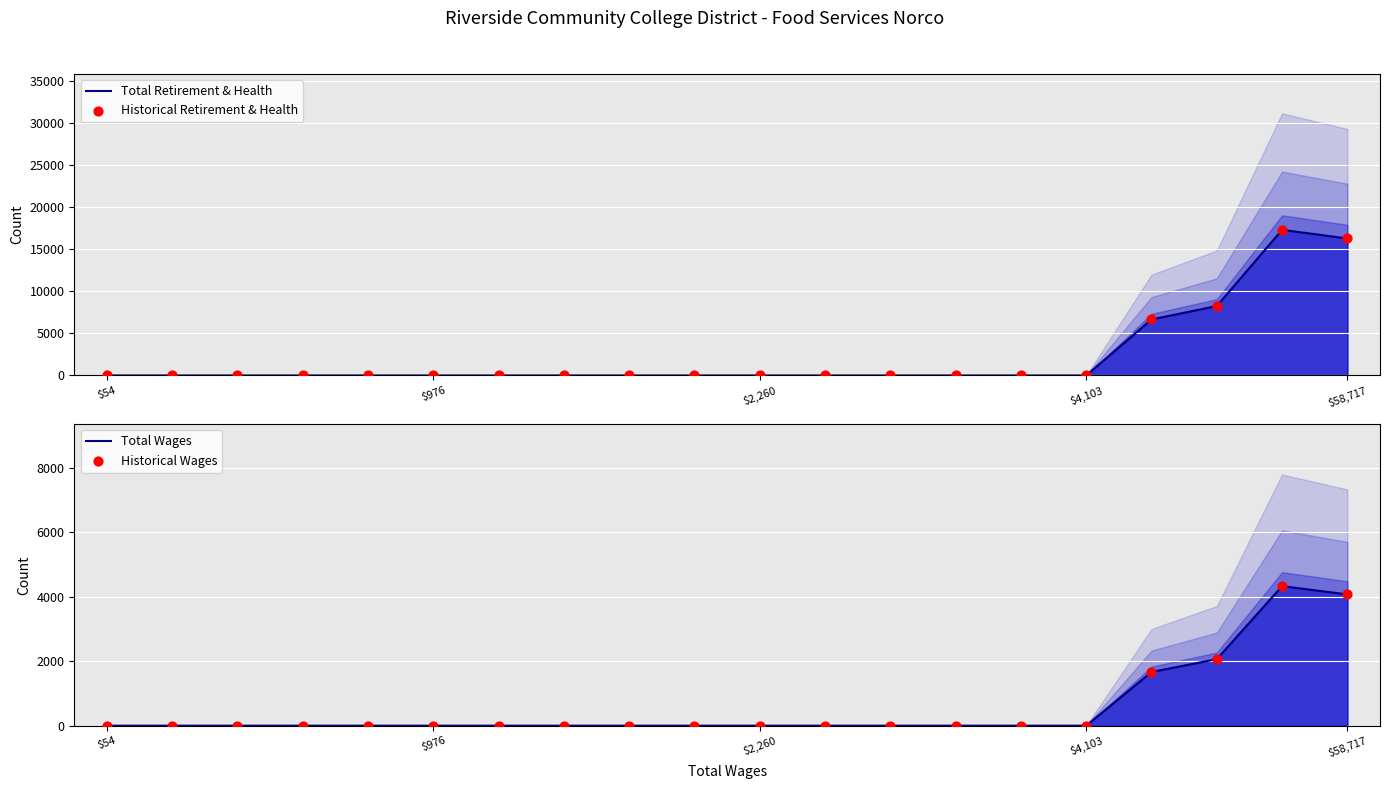

At how many categories does at least one series exceed 6458?

4